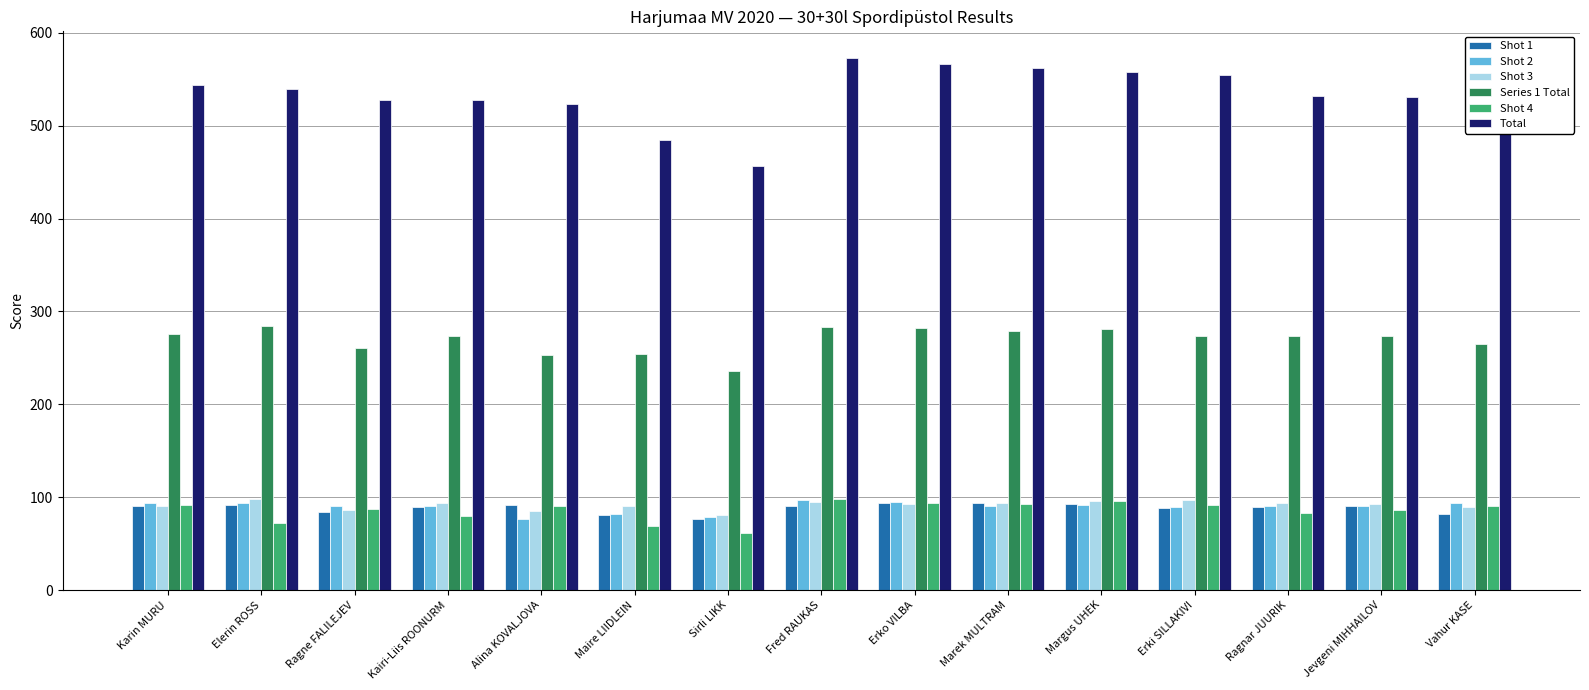

What is the difference between the Shot 3 values at Jevgeni MIHHAILOV and Erki SILLAKIVI?

4